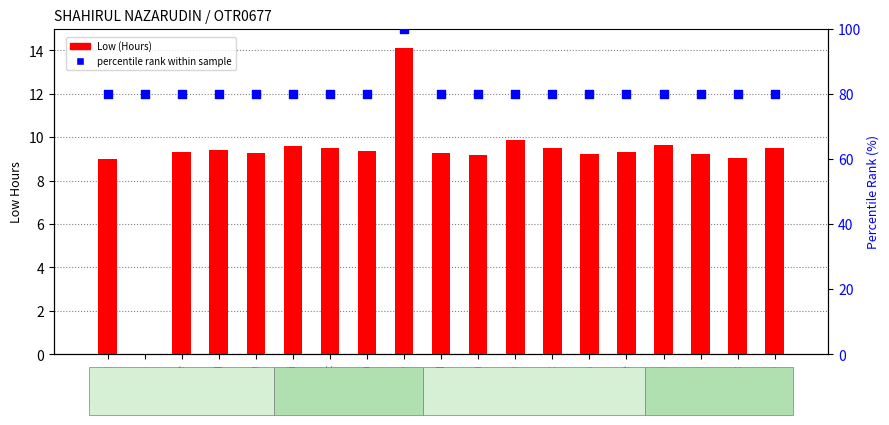

Which series reaches the minimum Y coordinate?

Low (Hours)